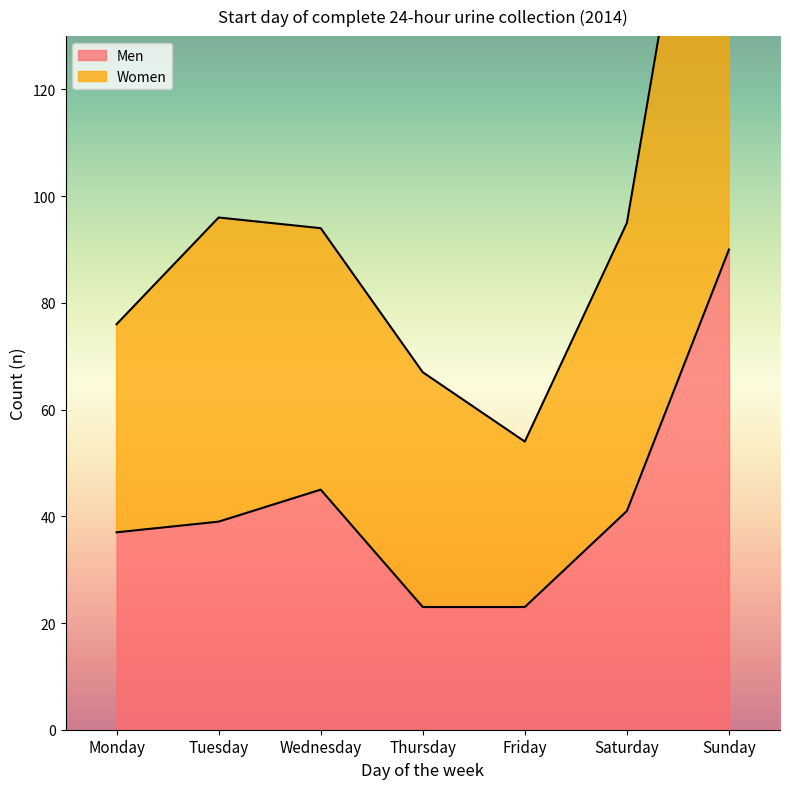

Is it true that Men equals 58 at Tuesday?

False